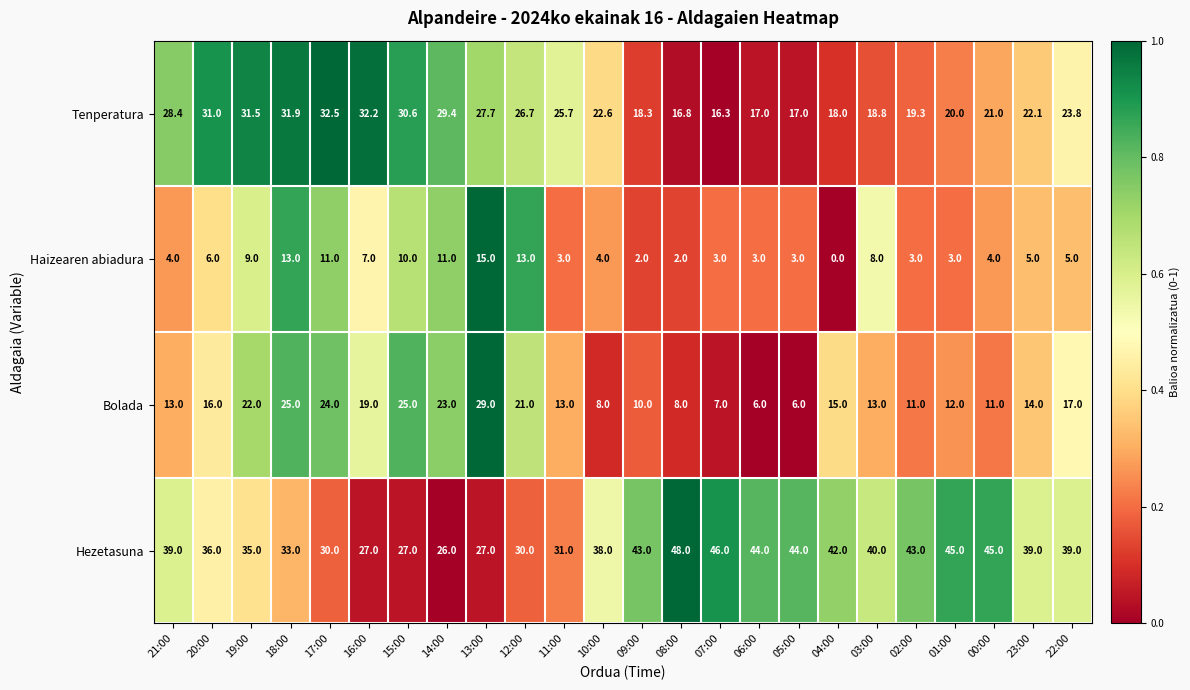

Which series has the largest total across all categories?

Hezetasuna